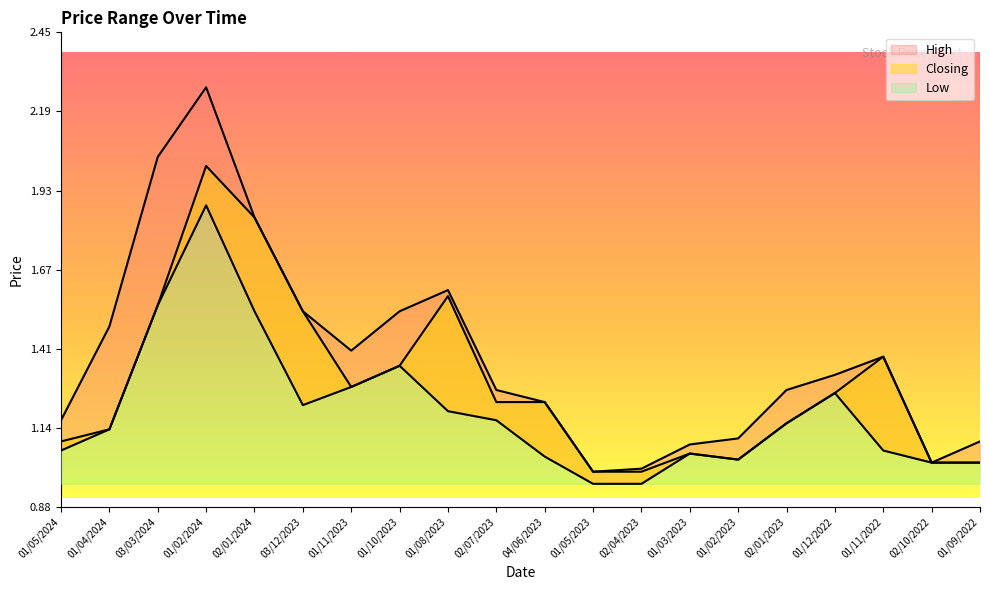

True or false: Closing has more than 1 points higher than both neighbors.

True